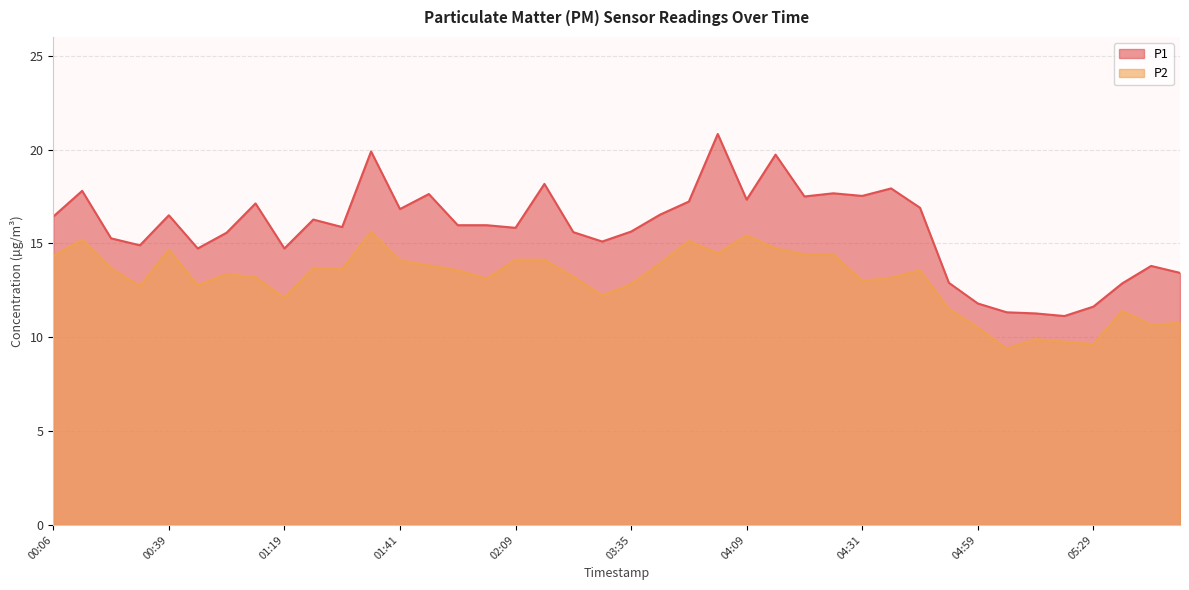

True or false: P1 has a value of 5.1 at 01:58.

False